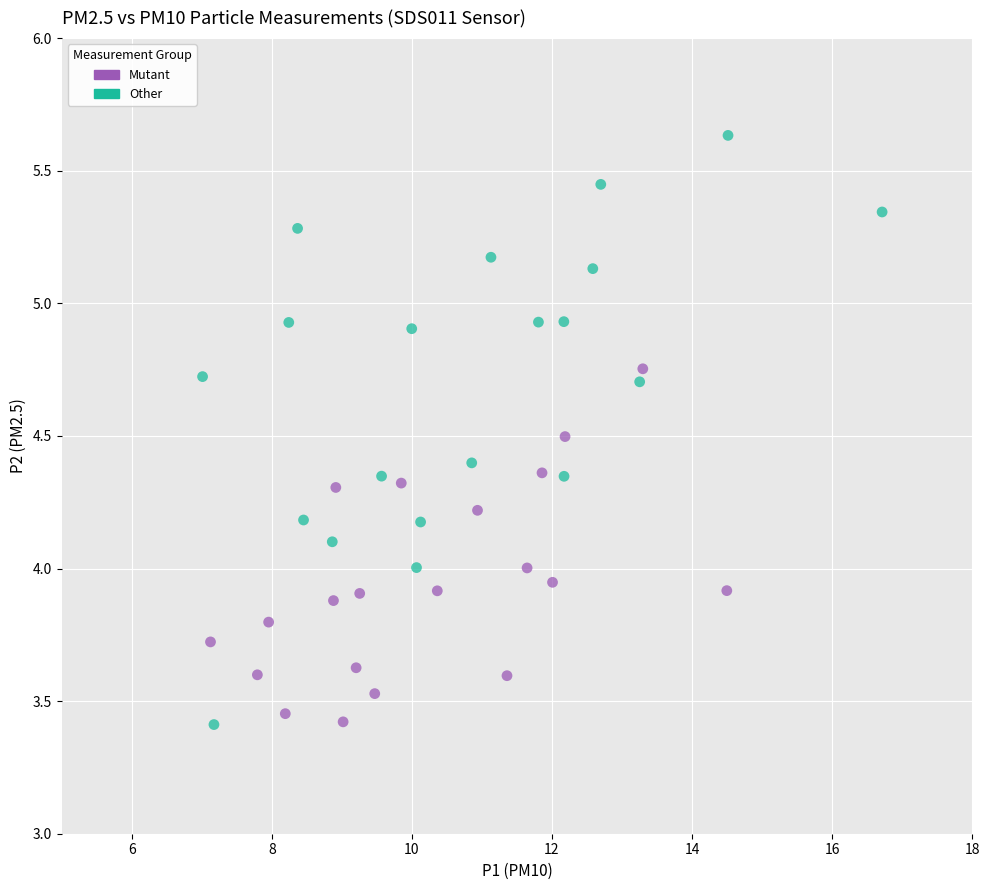

What are all the series names shown in the legend?

Mutant, Other